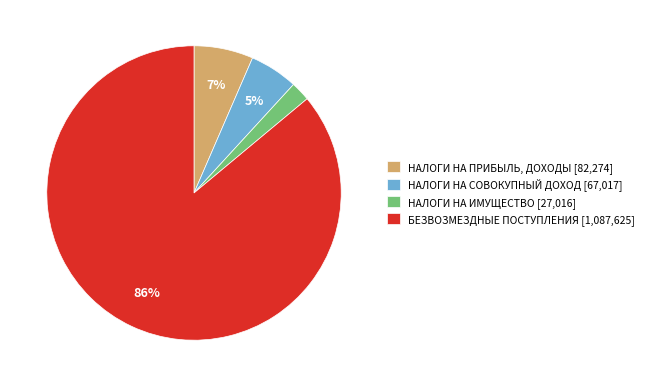

Rank the categories by value from highest to lowest.

БЕЗВОЗМЕЗДНЫЕ ПОСТУПЛЕНИЯ, НАЛОГИ НА ПРИБЫЛЬ, ДОХОДЫ, НАЛОГИ НА СОВОКУПНЫЙ ДОХОД, НАЛОГИ НА ИМУЩЕСТВО